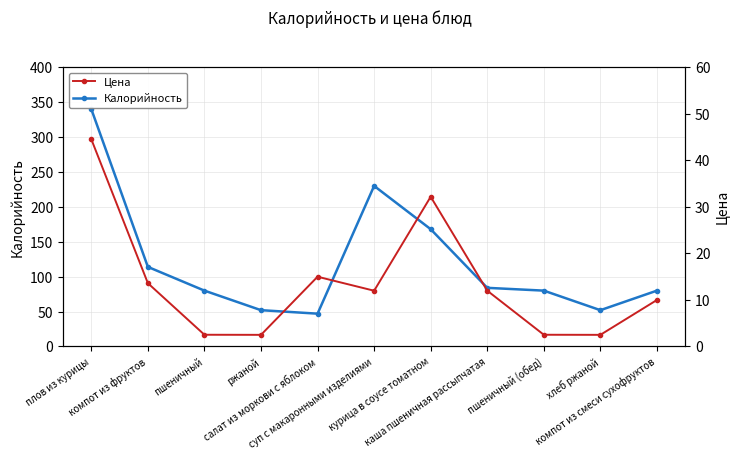

What is the average value of the Цена series?

13.6